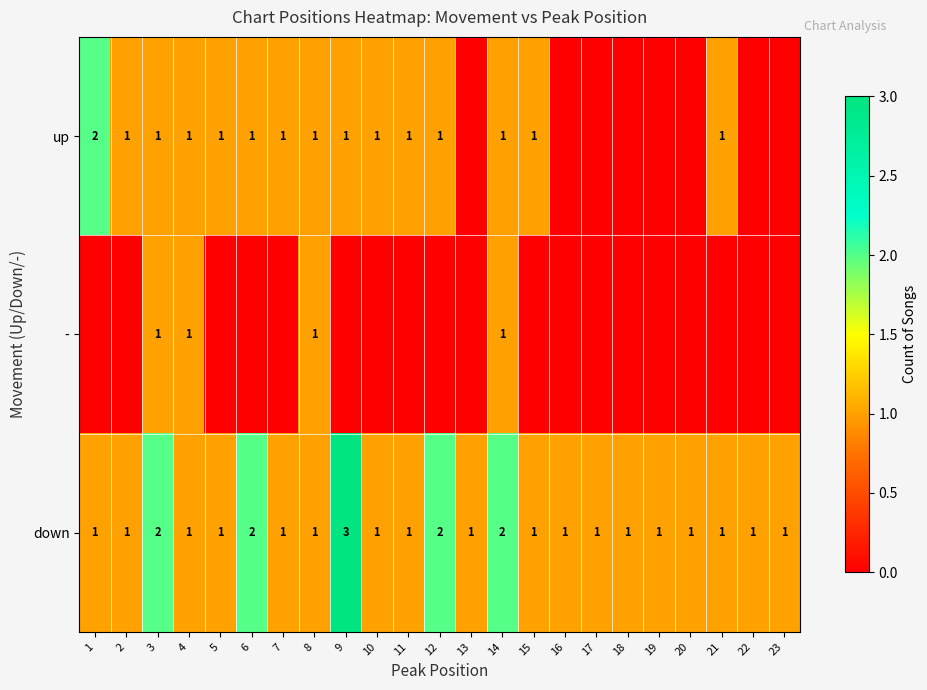

Count the down values in the range 1 to 2.

22